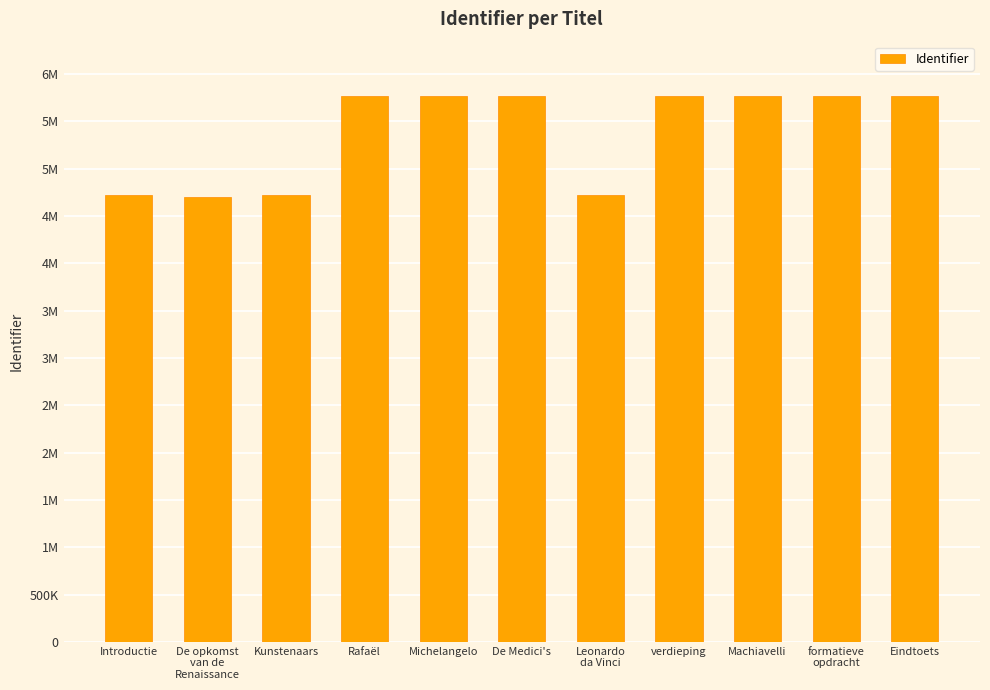

Are the bars horizontal?

No